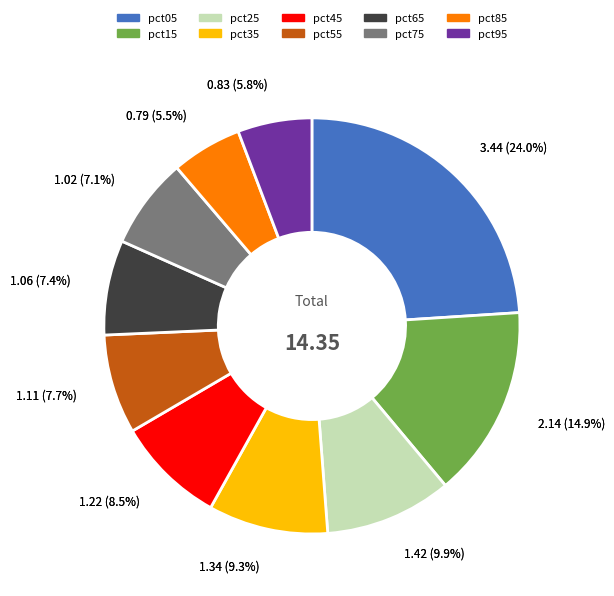

Do pct35 and pct45 together represent more than half of the pie?

No